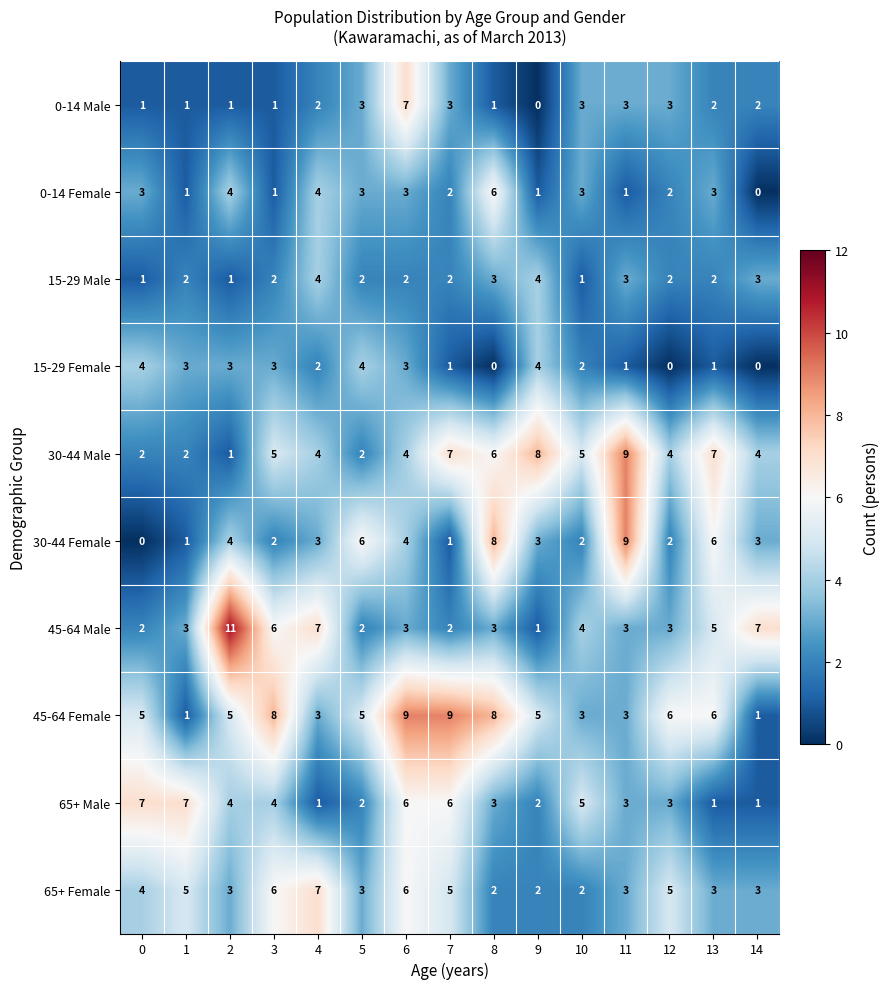

Between 1 and 6, which series saw the biggest shift?

45-64 Female